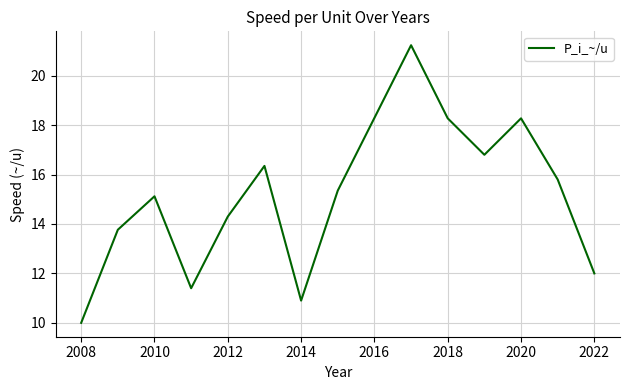

What is the difference between the maximum and minimum values?

11.2